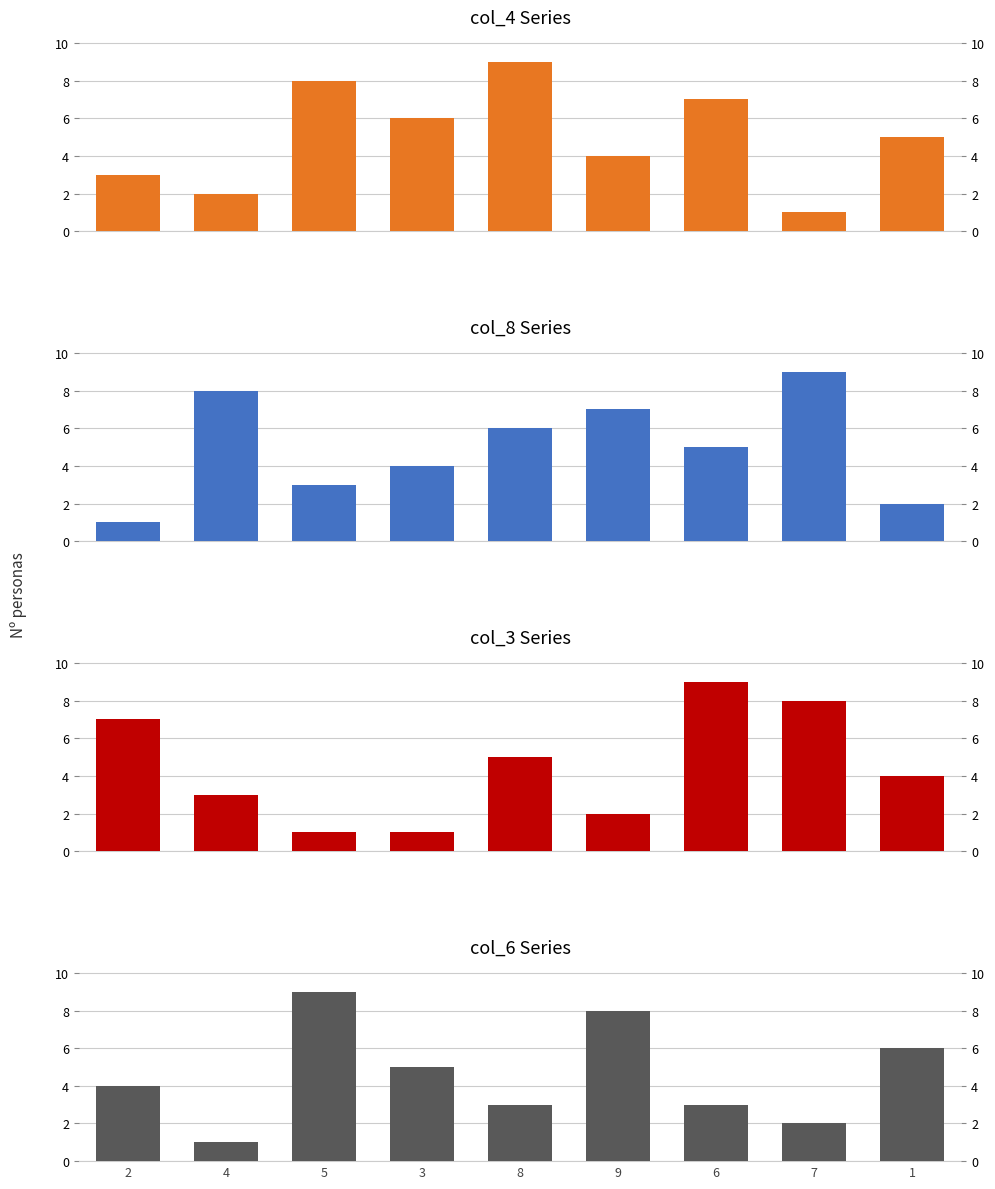

How many categories are shown in the chart?

9